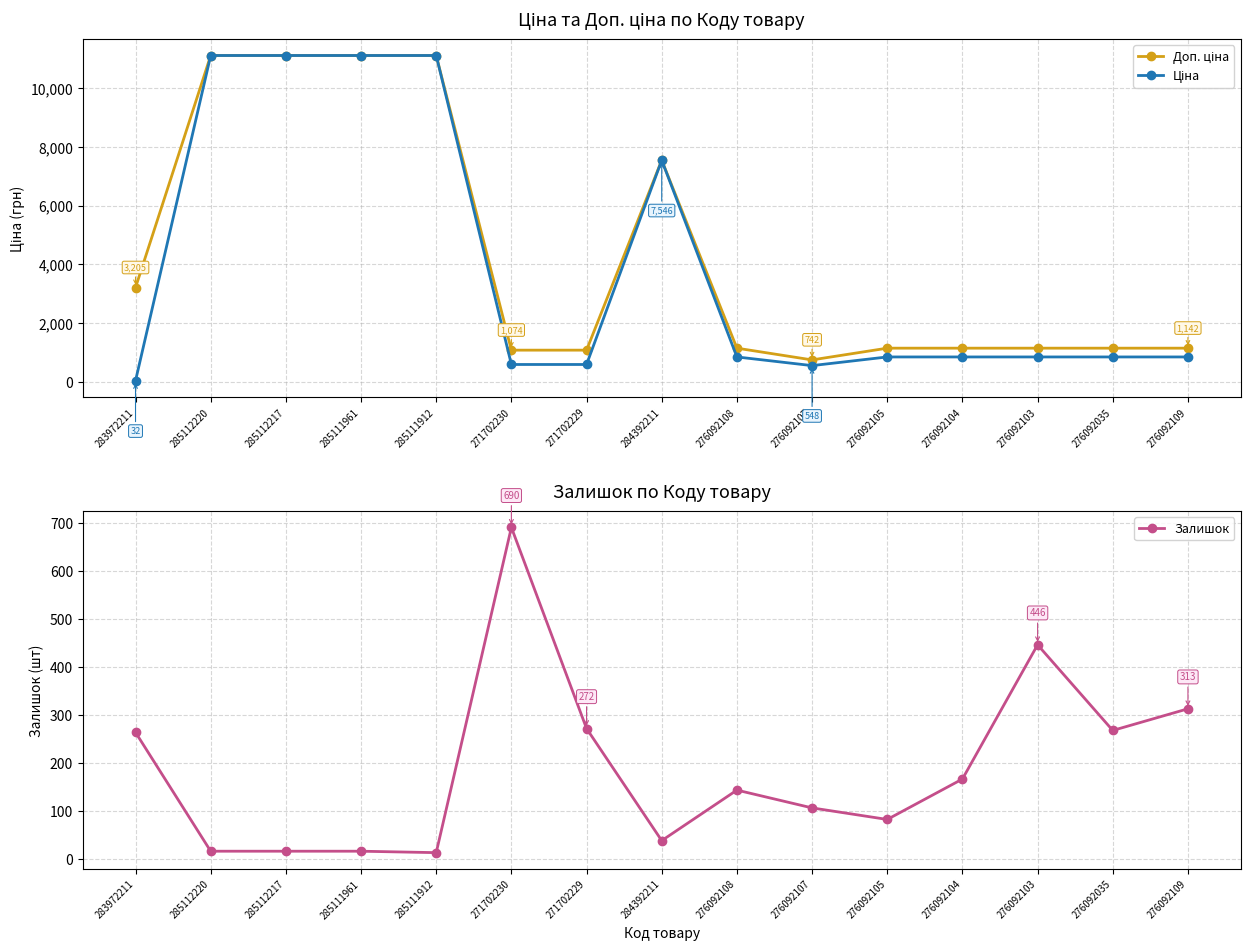

Does the chart have visible grid lines?

Yes